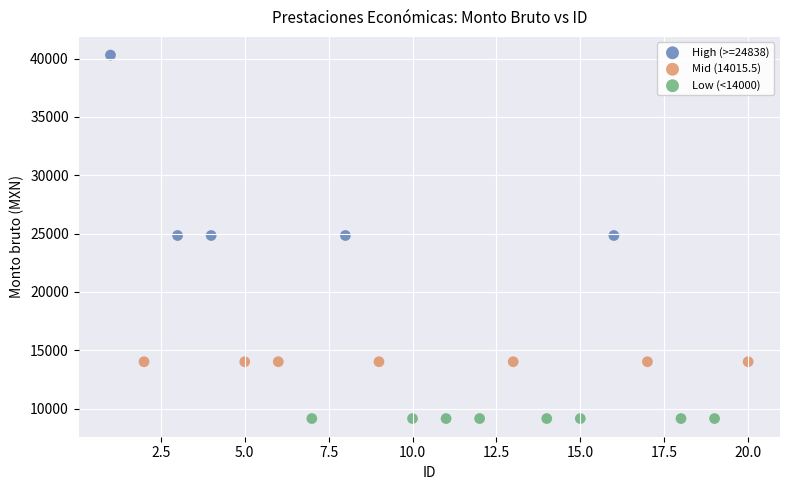

Which series reaches the maximum Y coordinate?

High (>=24838)